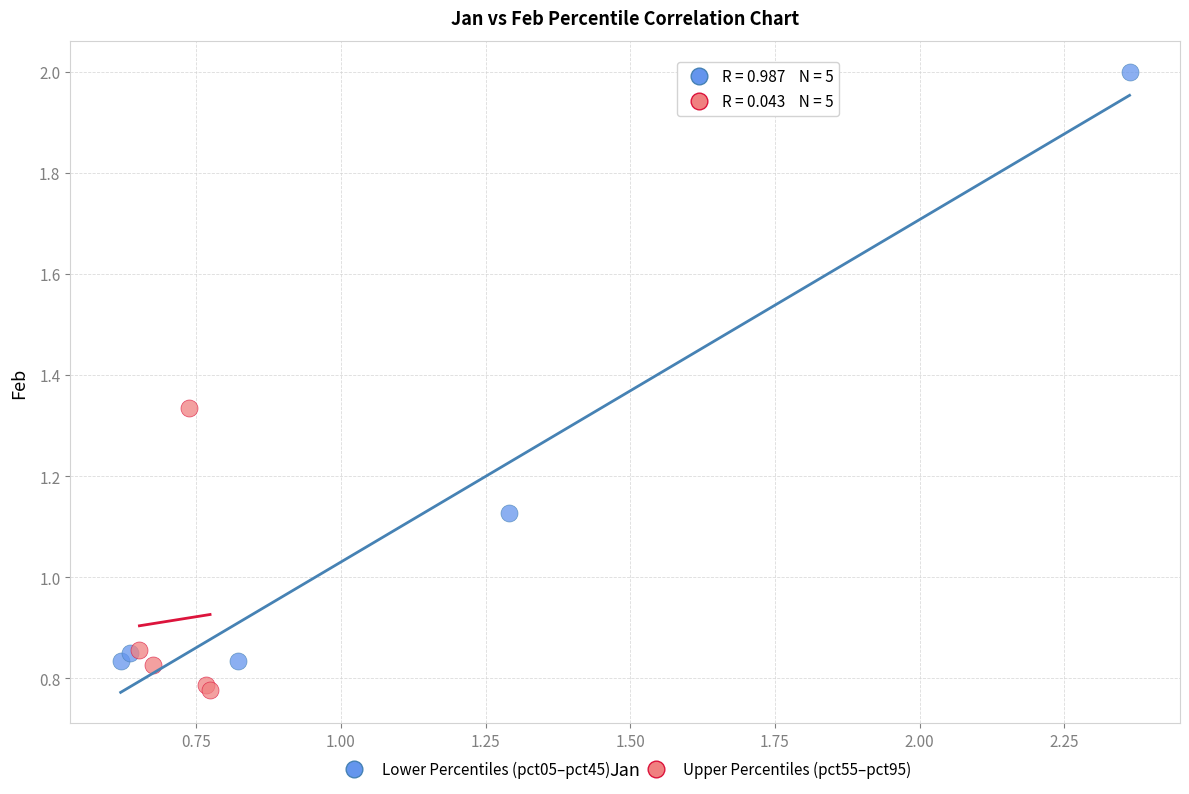

Which series reaches the maximum Y coordinate?

Lower Percentiles (pct05–pct45)